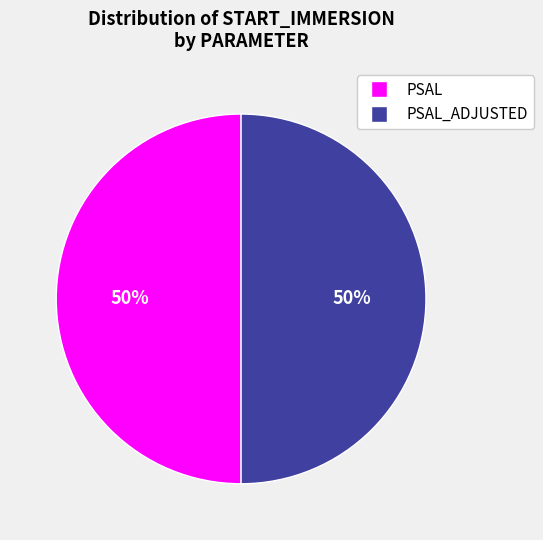

To the nearest percent, what is the average slice percentage?

50%